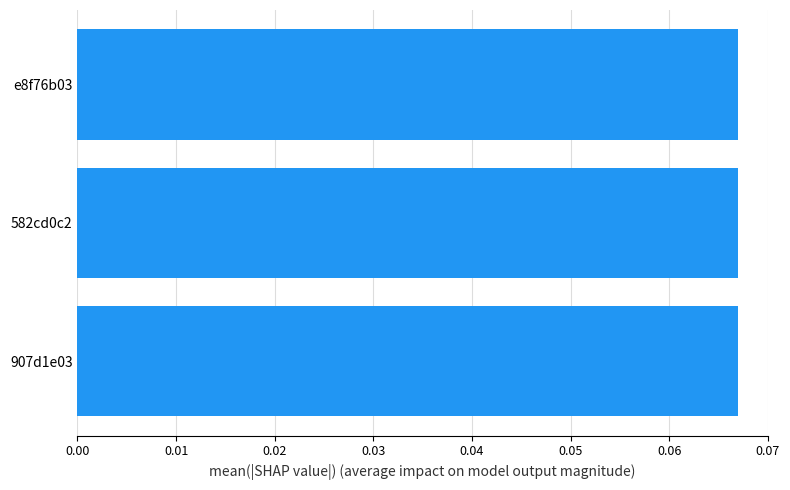

The value at 907d1e03 is 0.0. True or false?

False